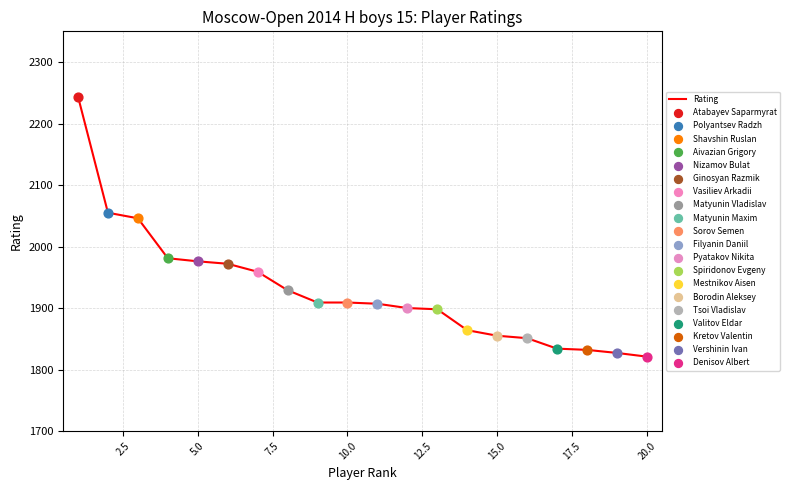

What is the smallest value displayed?

1821